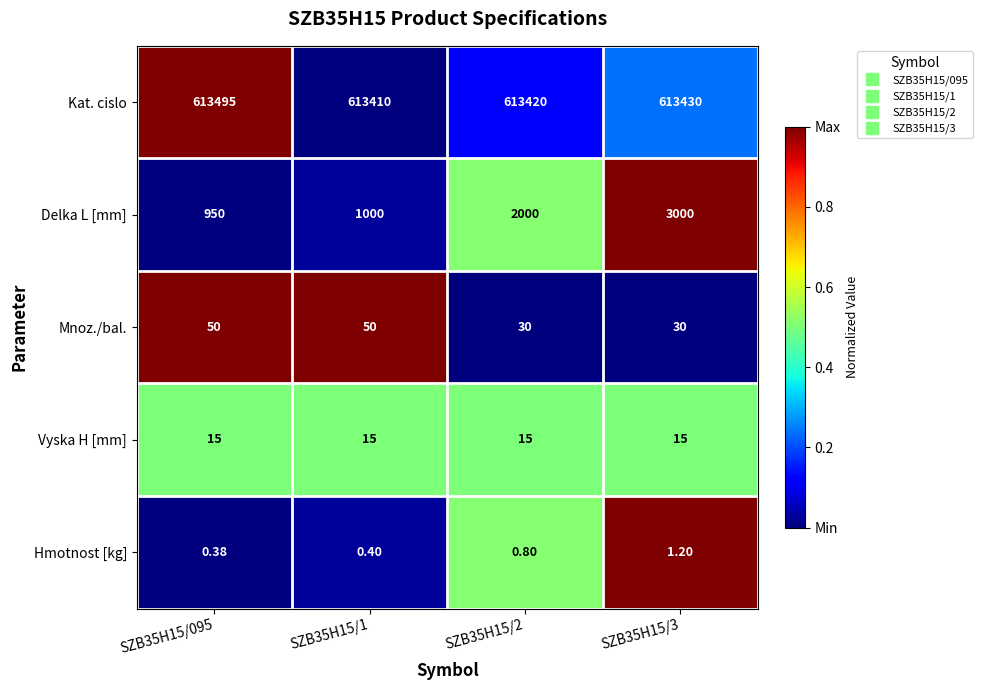

At SZB35H15/095, list the series in order from smallest to largest.

Hmotnost [kg], Vyska H [mm], Mnoz./bal., Delka L [mm], Kat. cislo